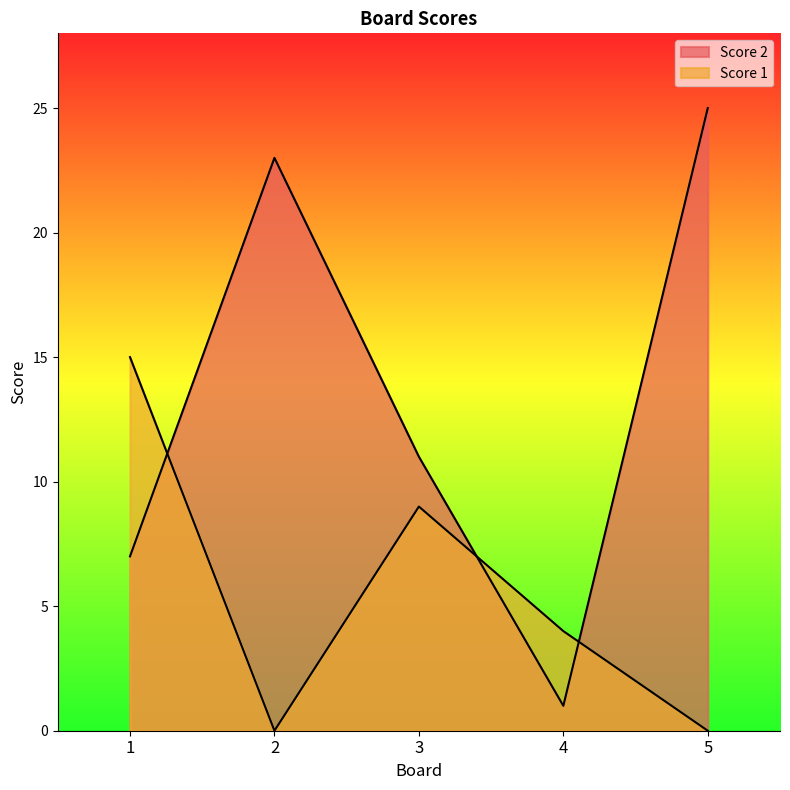

What is the difference between the second highest and minimum values in the Score 1 series?

9